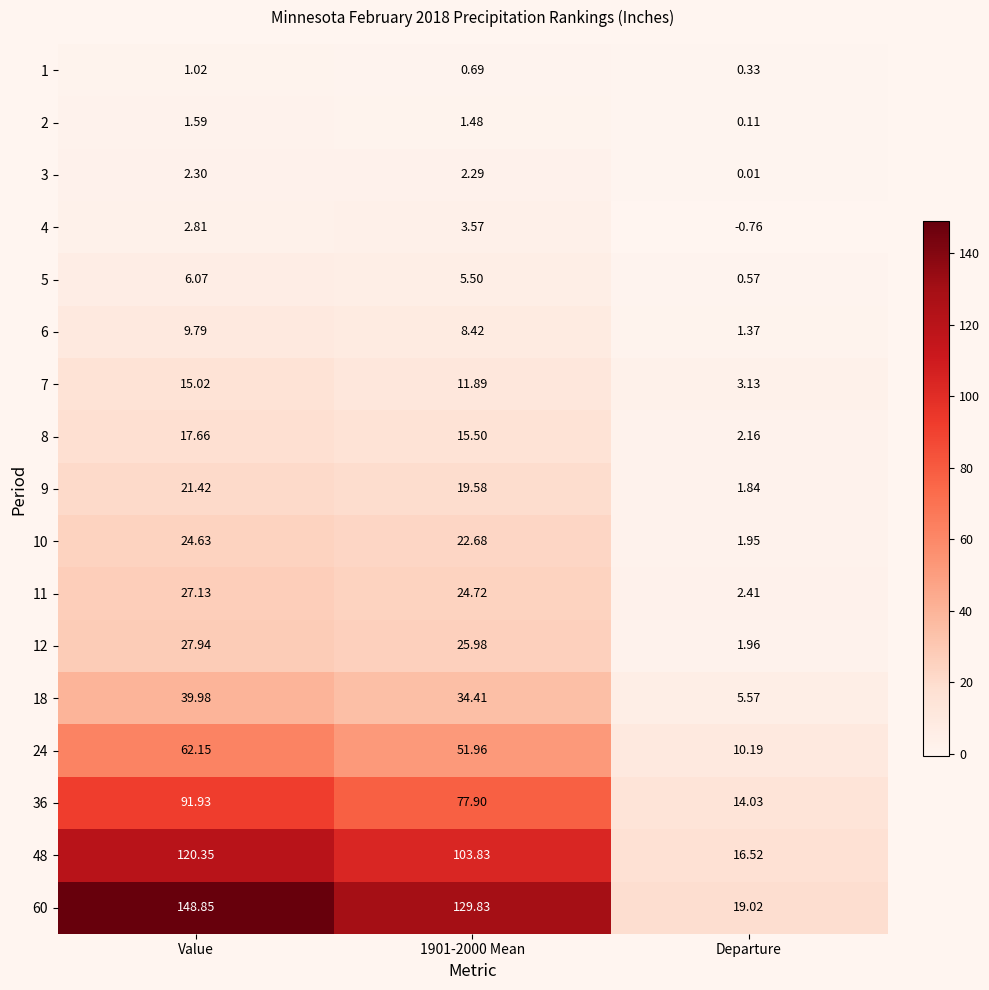

Is the value of 11 at Departure greater than the value of 18 at Departure?

No